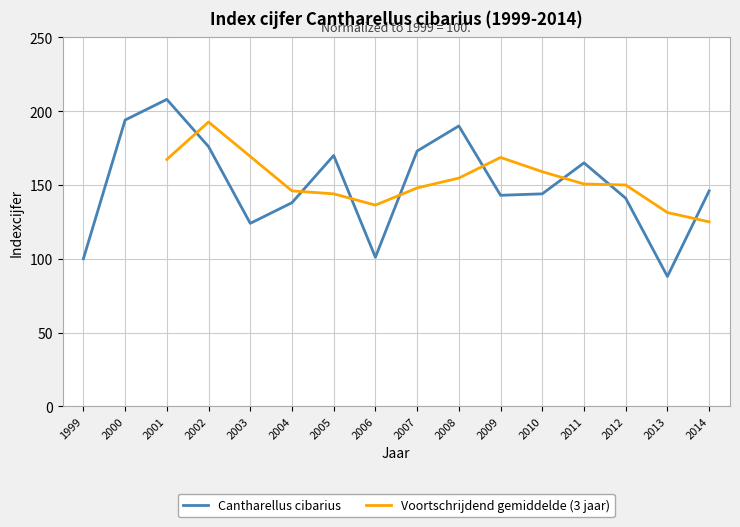

At which category does the data reach its first local peak?

2001